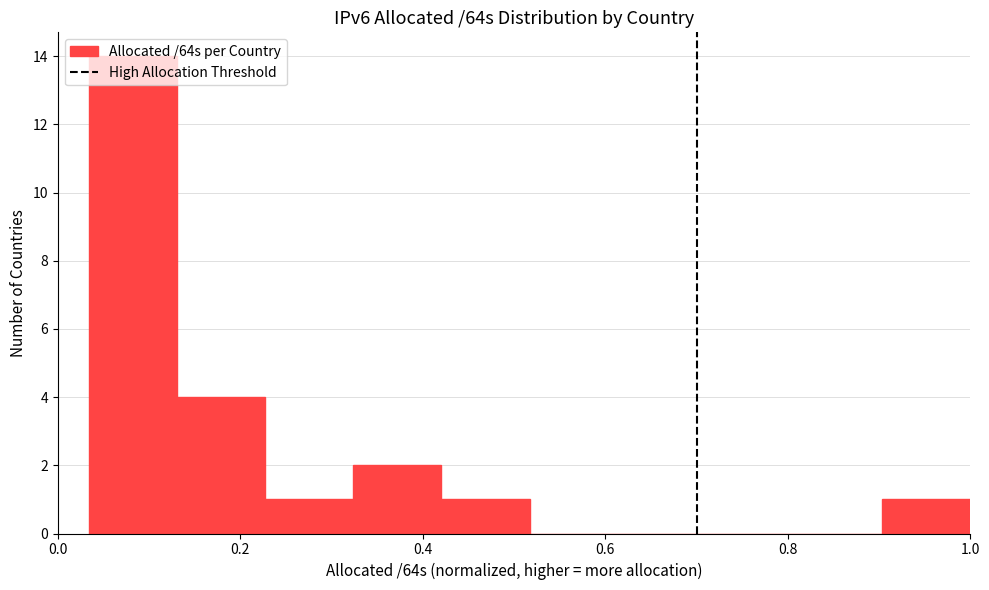

Reading left to right, list every bar in this chart as the range it spans on the x-axis followed by its height. Neither the bar edges nor the heights are printed on the chart, so give them approximately, as read against the axes.

0.04 to 0.14: 14
0.14 to 0.22: 4
0.22 to 0.32: 1
0.32 to 0.42: 2
0.42 to 0.52: 1
0.52 to 0.62: 0
0.62 to 0.72: 0
0.72 to 0.80: 0
0.80 to 0.90: 0
0.90 to 1.00: 1